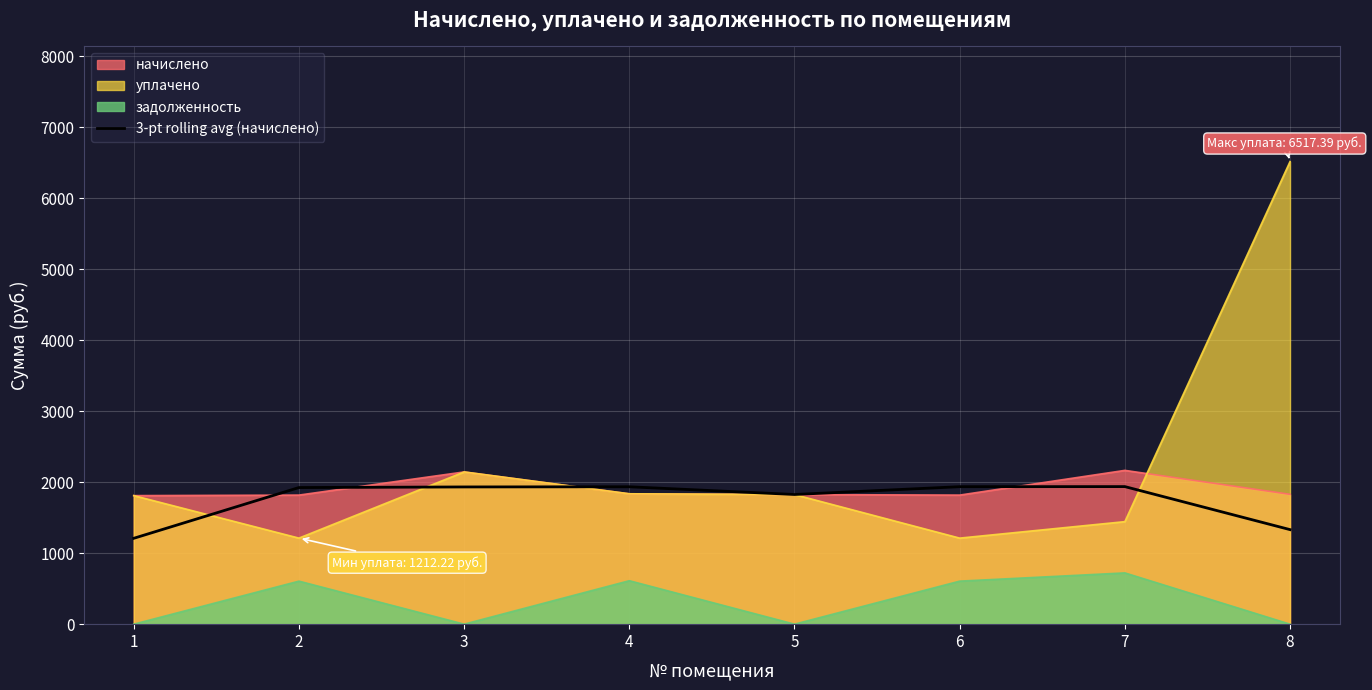

What is the greatest value displayed?

6517.4